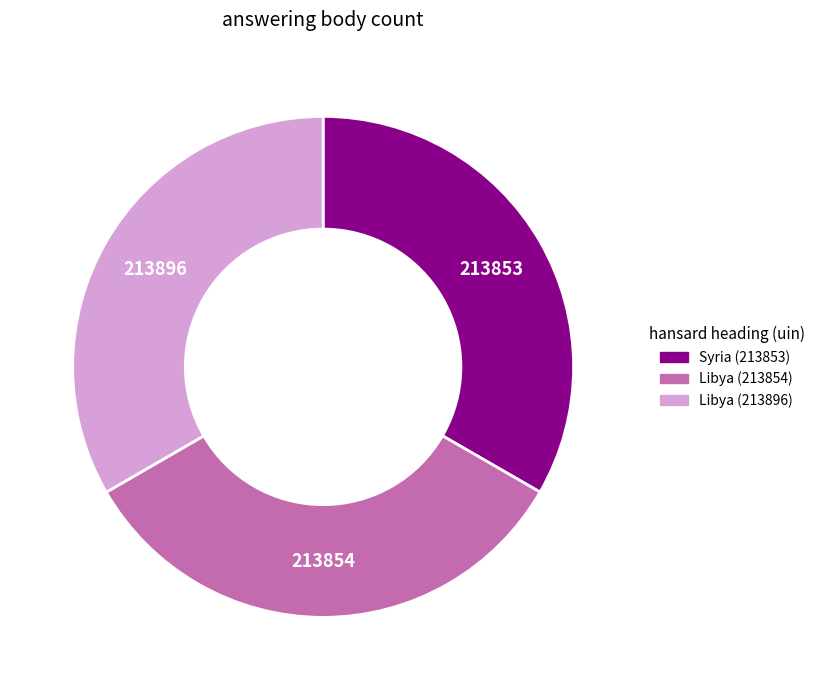

What is the ratio of the value at Libya (213854) to the value at Libya (213896)?

1.0